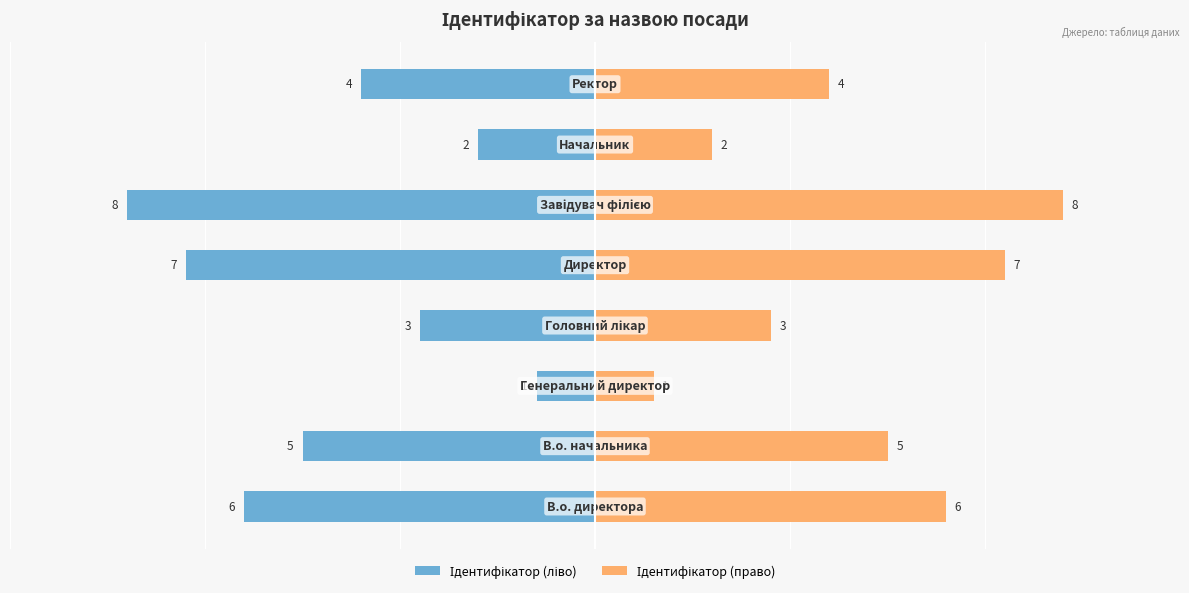

Between 2 and 3, which series saw the biggest shift?

Ідентифікатор (ліво)